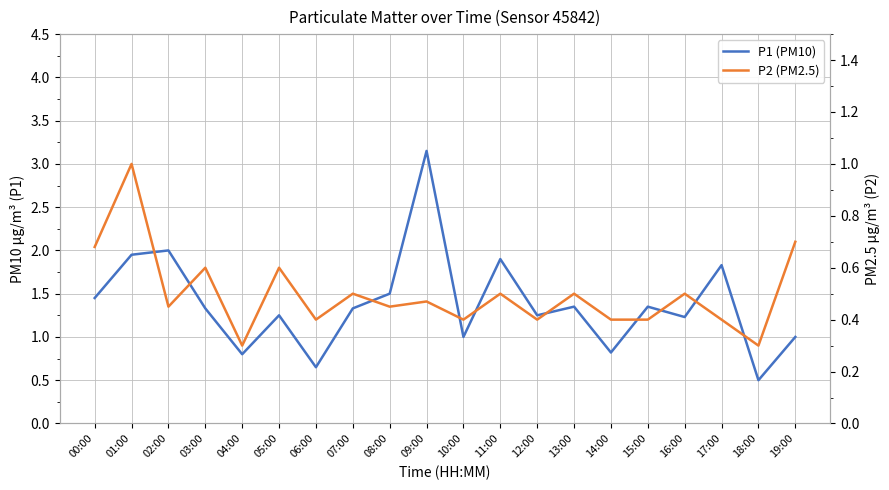

What is the difference between the P2 (PM2.5) values at 12:00 and 01:00?

0.6